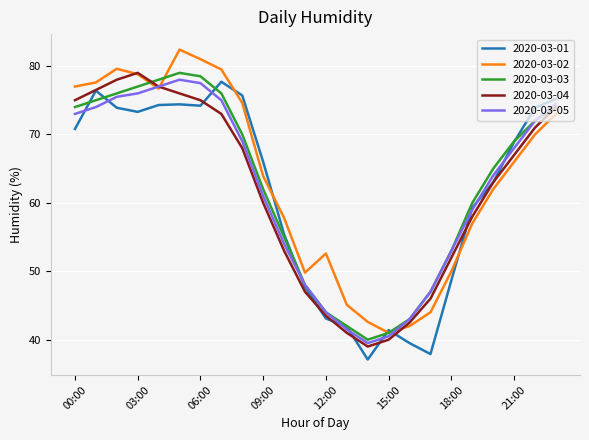

What is the minimum value shown in the chart?

37.1